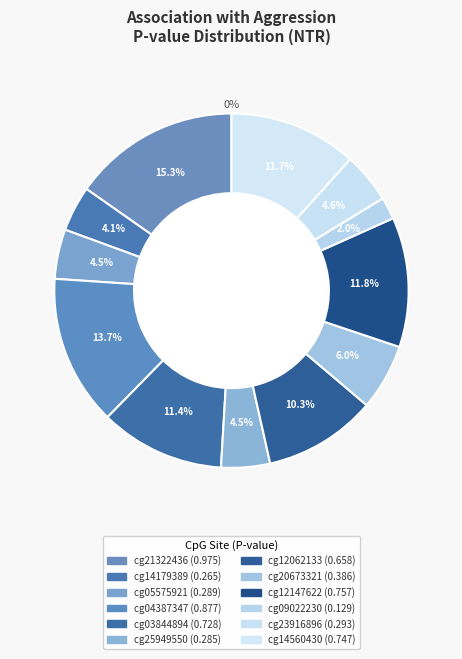

To the nearest percent, what portion does cg04387347 represent?

14%